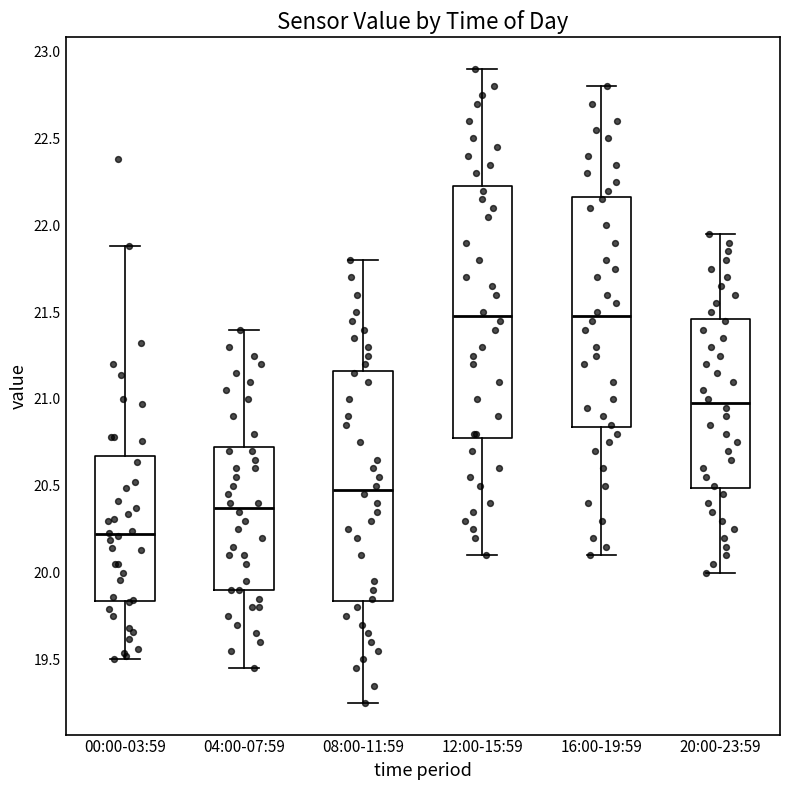

Which box has the lowest median line?

00:00-03:59